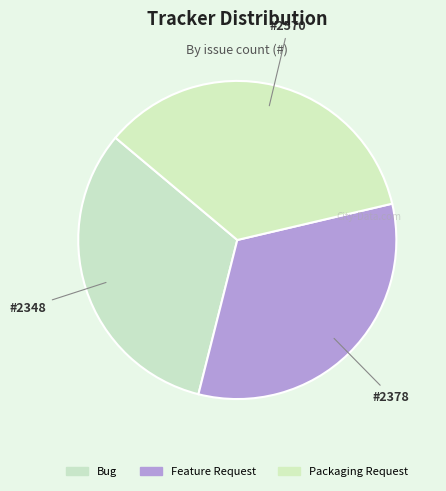

Count the number of slices in the pie.

3